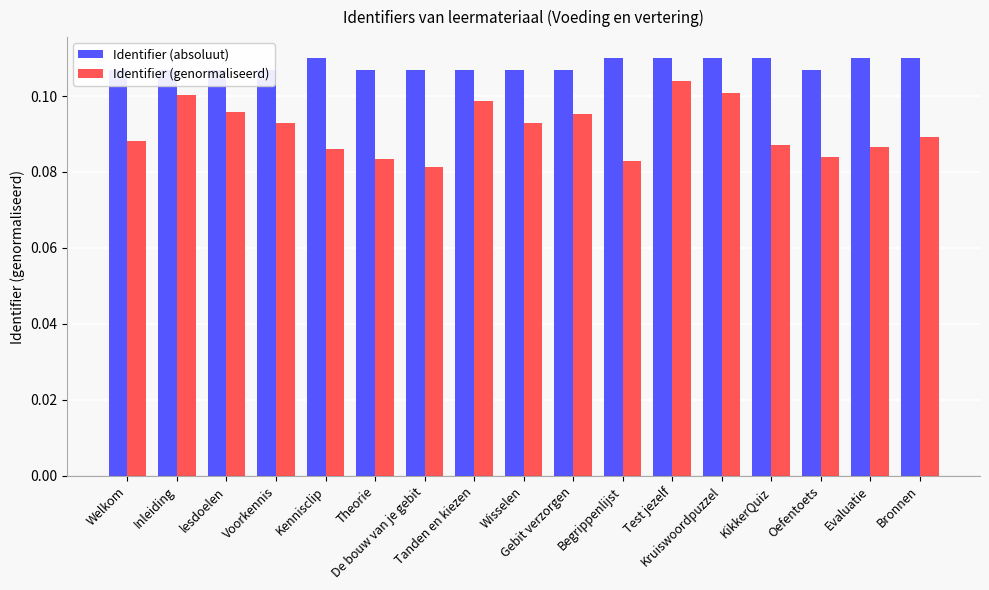

Does the chart contain any negative values?

No